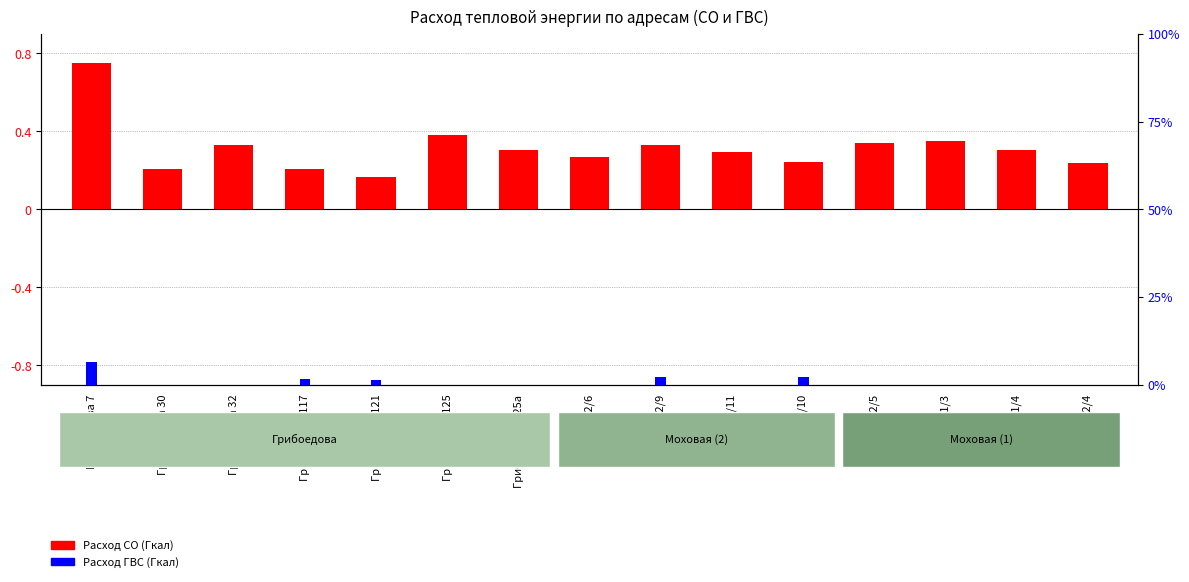

Which category has the lowest value across all series?

Грибоедова 30